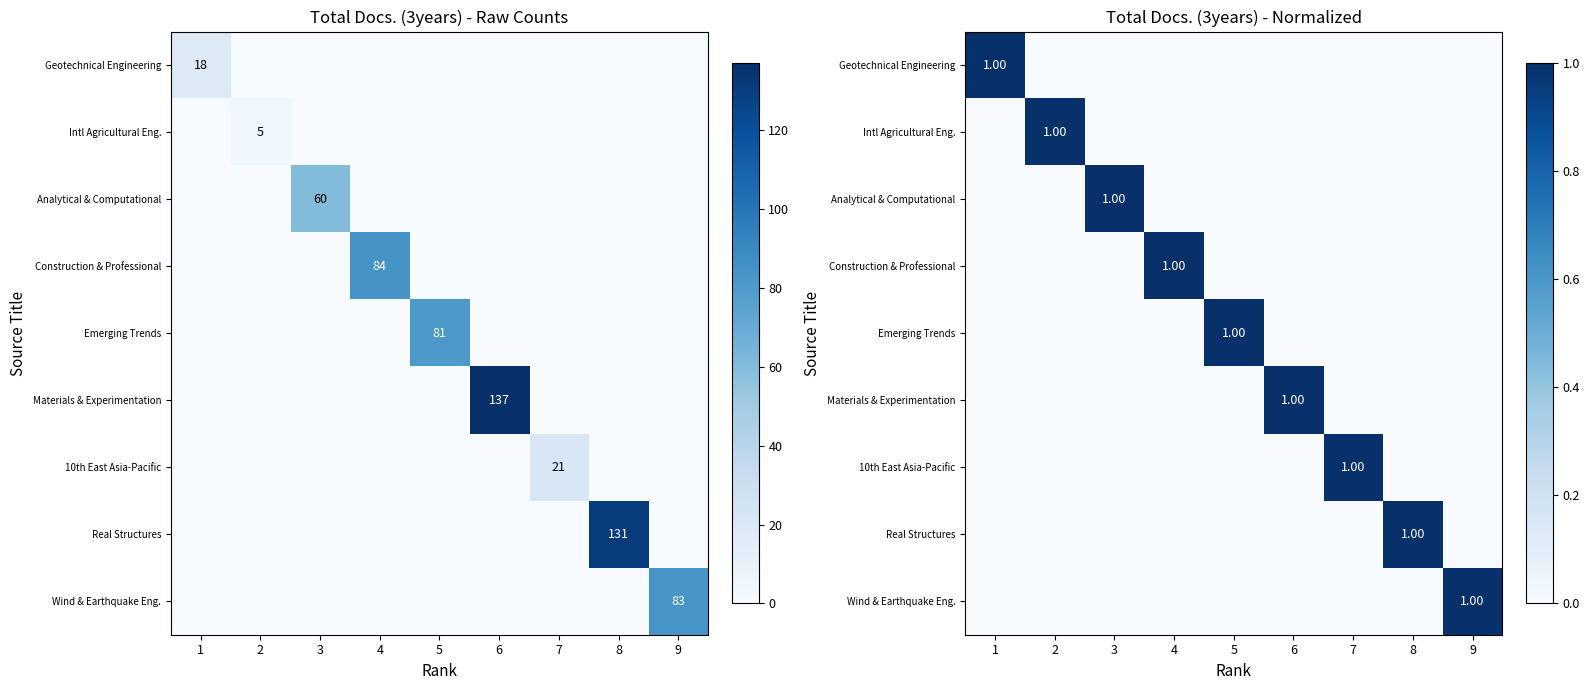

How many categories are shown in the chart?

9